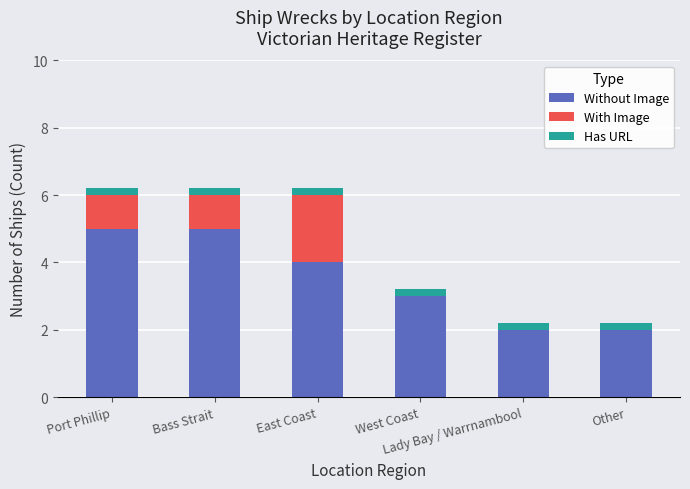

Count the number of data series in this chart.

3